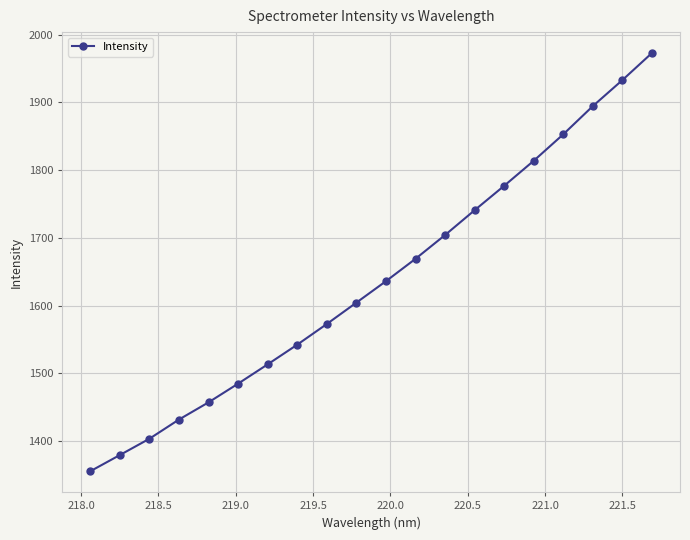

What is the value of the 4th point from the left?

1431.9